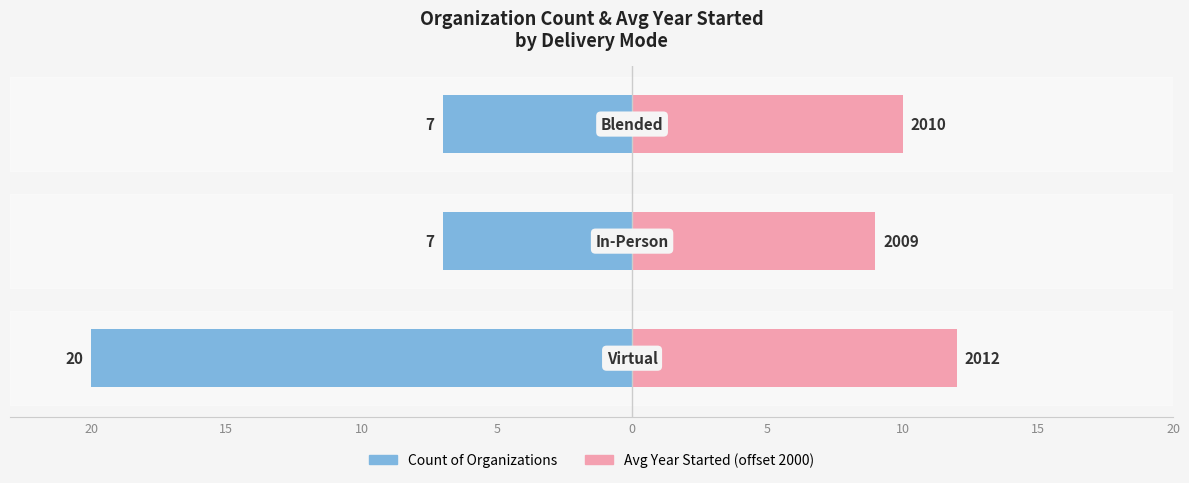

How many Count of Organizations values are between -20 and -7?

3